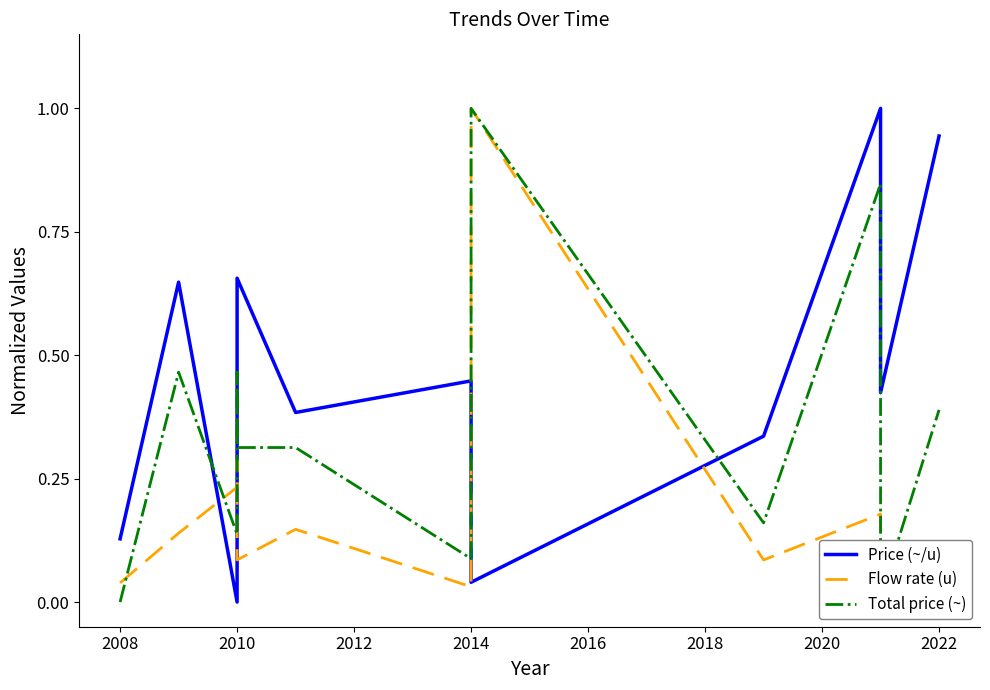

Reading left to right, what are all the values shown in this chart?

Price (~/u): 0.1	0.6	0.0	0.3	0.7	0.4	0.4	0.0	0.3	1.0	0.4	0.9
Flow rate (u): 0.0	0.1	0.2	0.3	0.1	0.1	0.0	1.0	0.1	0.2	0.0	0.1
Total price (~): 0.0	0.5	0.1	0.5	0.3	0.3	0.1	1.0	0.2	0.8	0.0	0.4